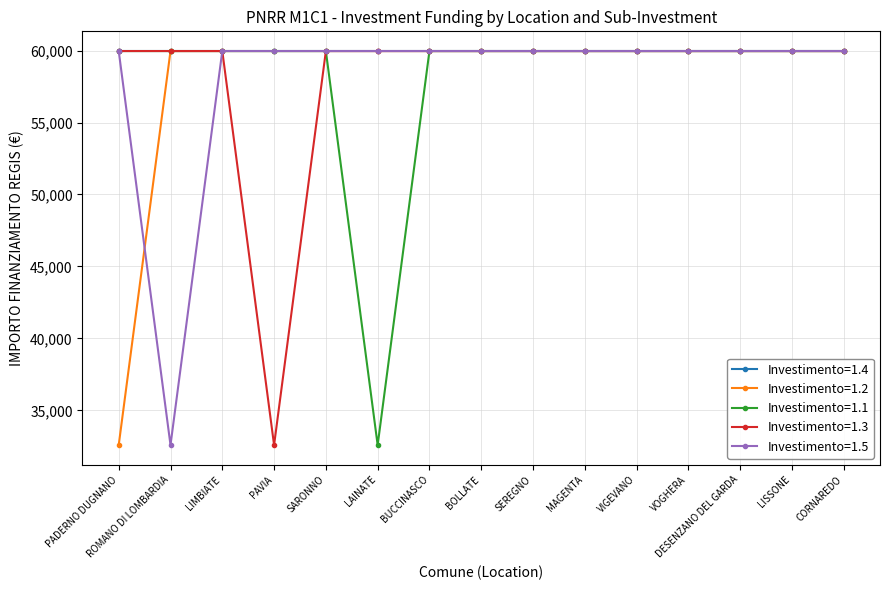

The value of Investimento=1.4 at MAGENTA is 59966. True or false?

True